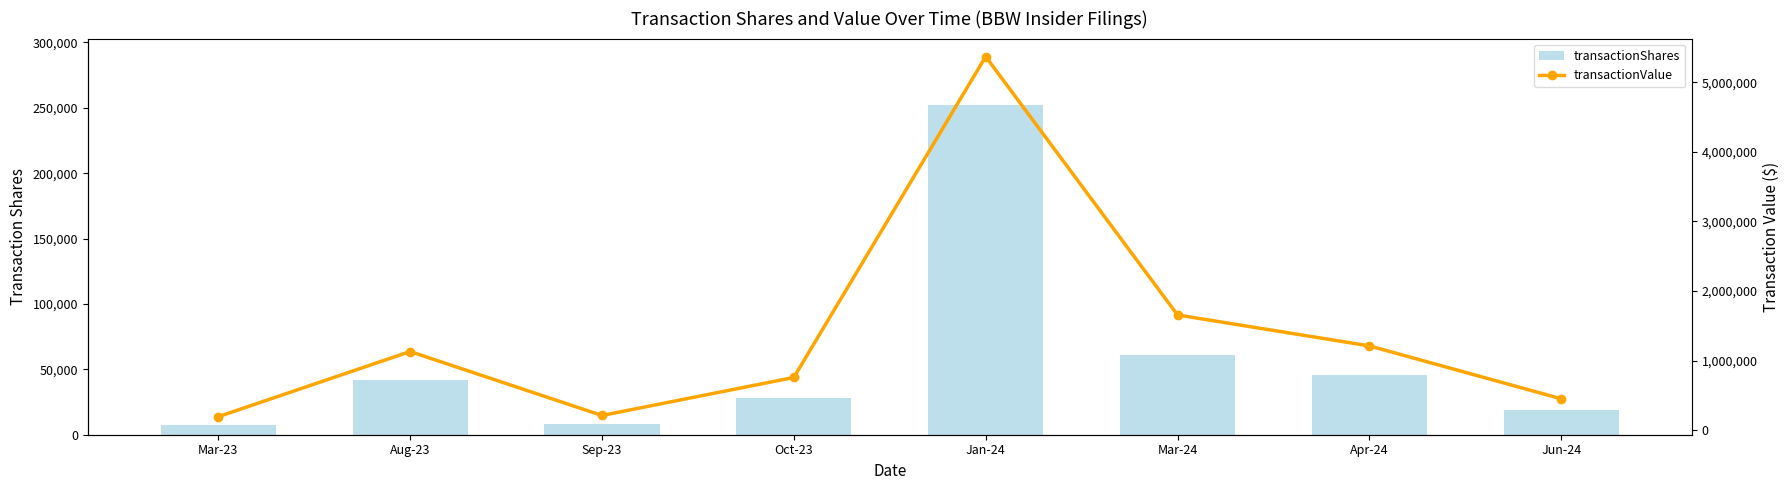

Reading left to right, transcribe all the data shown in this chart.

transactionShares: 7713	42054	8076	27887	252489	61042	45749	18600
transactionValue: 196791	1132558	214696	760198	5367048	1657641	1213657	454063